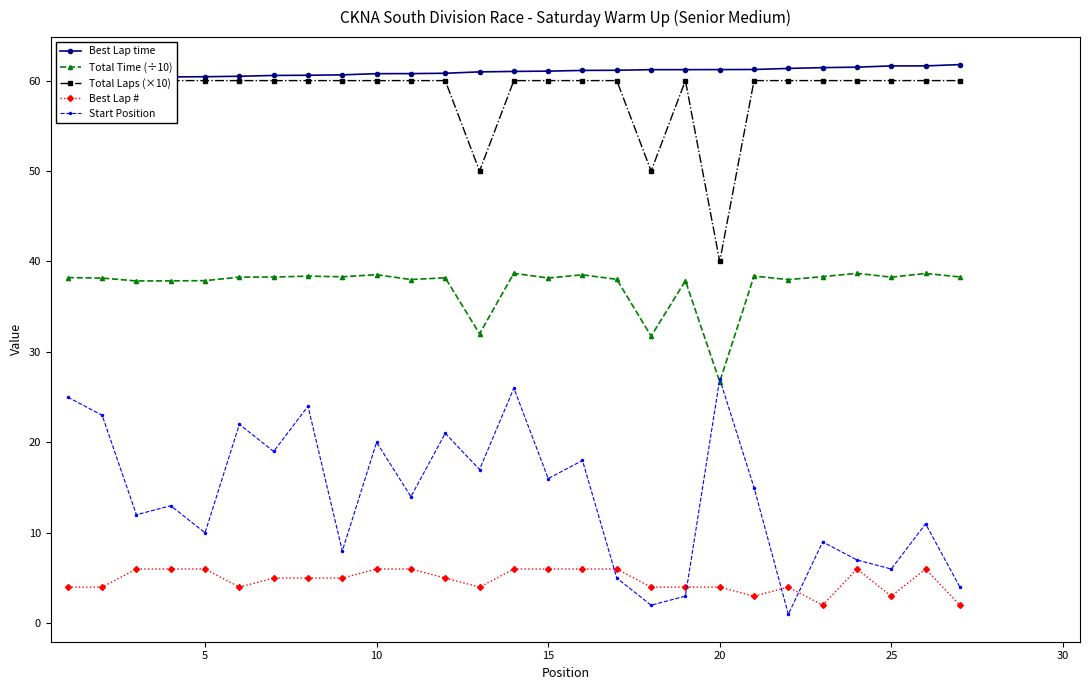

True or false: Total Laps (×10) and Total Time (÷10) intersect in this chart.

False